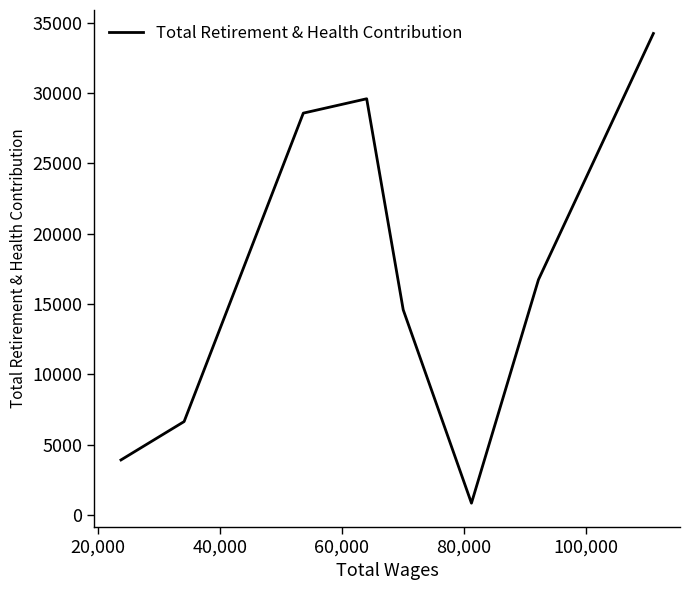

How many interior local peaks (higher than both neighbors) does the data have?

1